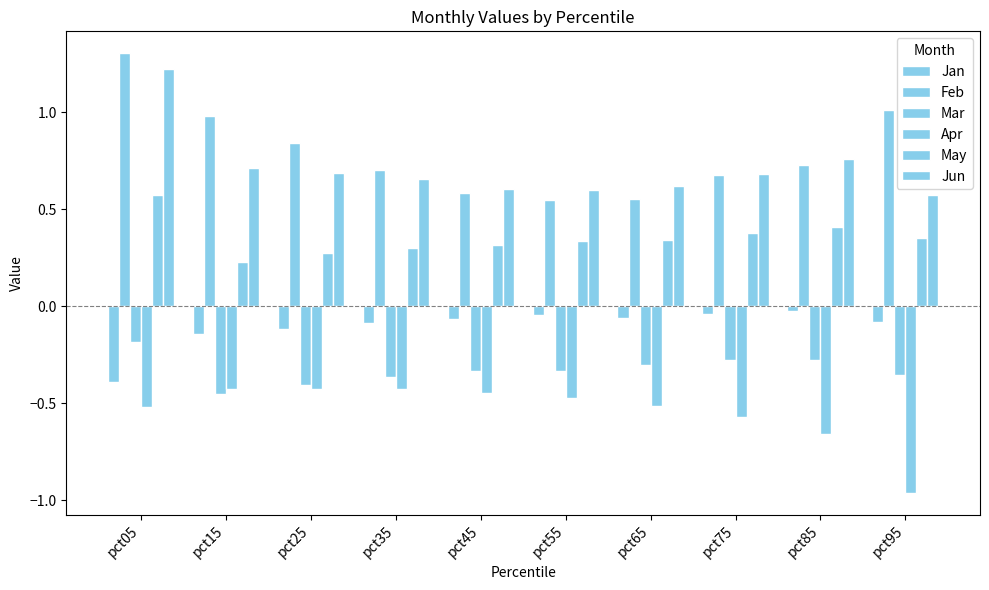

Reading left to right, list all the values displayed in this chart.

Jan: pct05=-0.4	pct15=-0.1	pct25=-0.1	pct35=-0.1	pct45=-0.1	pct55=-0.0	pct65=-0.1	pct75=-0.0	pct85=-0.0	pct95=-0.1
Feb: pct05=1.3	pct15=1.0	pct25=0.8	pct35=0.7	pct45=0.6	pct55=0.5	pct65=0.6	pct75=0.7	pct85=0.7	pct95=1.0
Mar: pct05=-0.2	pct15=-0.5	pct25=-0.4	pct35=-0.4	pct45=-0.3	pct55=-0.3	pct65=-0.3	pct75=-0.3	pct85=-0.3	pct95=-0.4
Apr: pct05=-0.5	pct15=-0.4	pct25=-0.4	pct35=-0.4	pct45=-0.4	pct55=-0.5	pct65=-0.5	pct75=-0.6	pct85=-0.7	pct95=-1.0
May: pct05=0.6	pct15=0.2	pct25=0.3	pct35=0.3	pct45=0.3	pct55=0.3	pct65=0.3	pct75=0.4	pct85=0.4	pct95=0.4
Jun: pct05=1.2	pct15=0.7	pct25=0.7	pct35=0.7	pct45=0.6	pct55=0.6	pct65=0.6	pct75=0.7	pct85=0.8	pct95=0.6